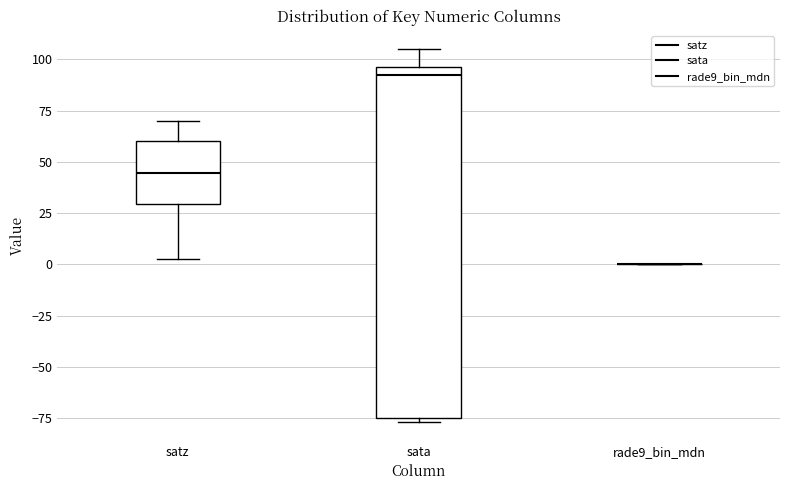

Reading left to right, transcribe this box plot: for each box, give where its median line is, the range the box spans, and where its two whiskers end, as read against the y-axis. The values are not printed on the chart, so give them approximately, as read against the axis.

satz: median 45, box 30 to 60, whiskers 5 to 70
sata: median 90, box -75 to 95, whiskers -75 (just below the box's lower edge) to 105
rade9_bin_mdn: box collapsed to a line at 0, whiskers 0 to 0